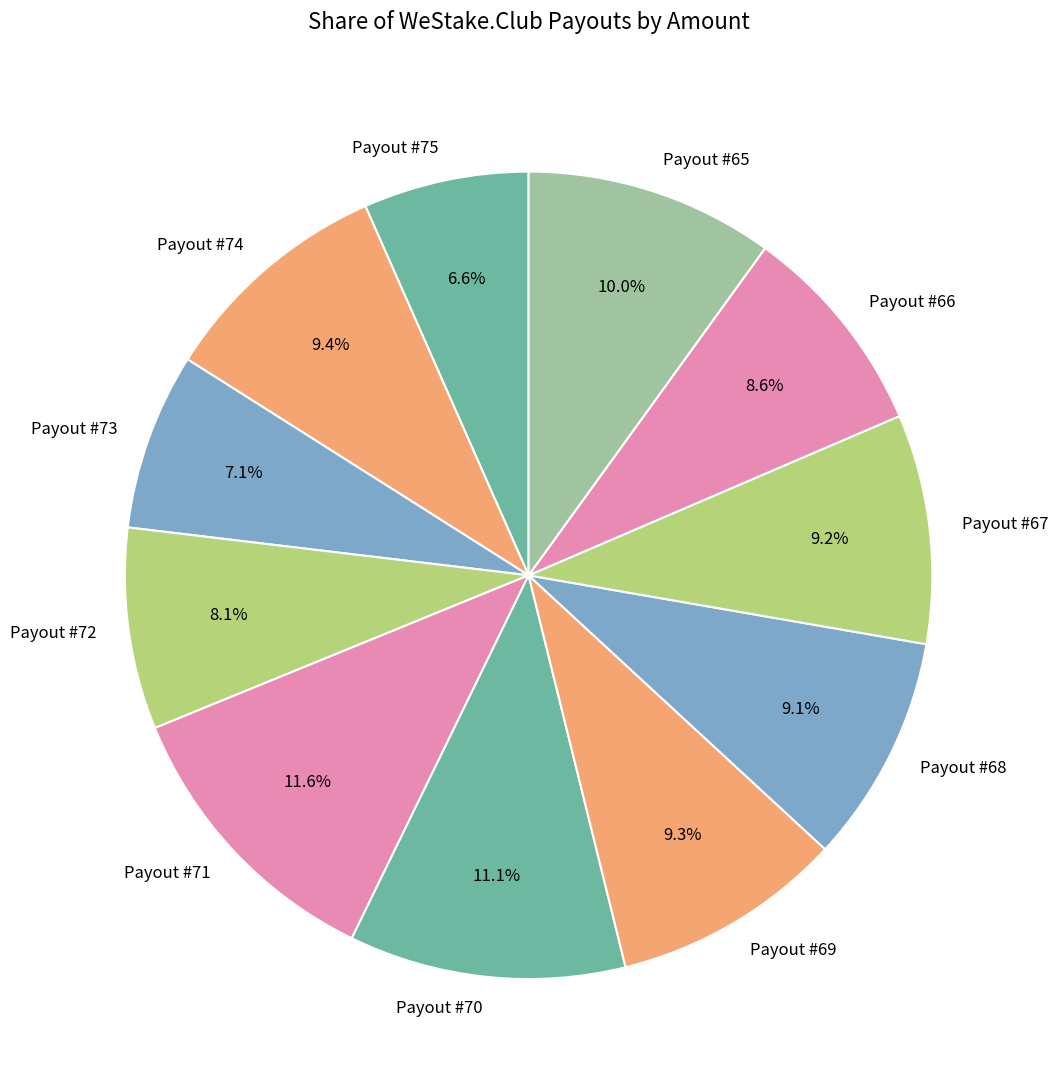

Which has a higher value, Payout #69 or Payout #71?

Payout #71